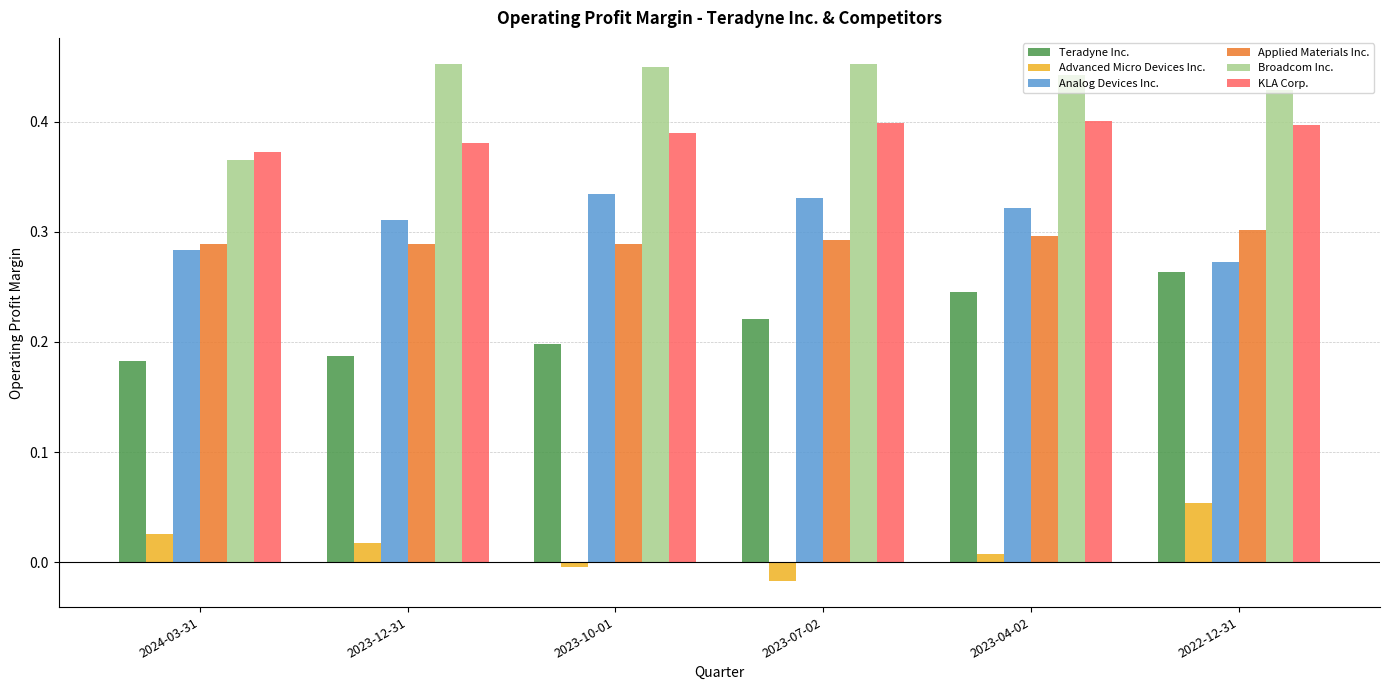

Reading right to left, transcribe all the data shown in this chart.

Teradyne Inc.: 2022-12-31=0.3	2023-04-02=0.2	2023-07-02=0.2	2023-10-01=0.2	2023-12-31=0.2	2024-03-31=0.2
Advanced Micro Devices Inc.: 2022-12-31=0.1	2023-04-02=0.0	2023-07-02=0.0	2023-10-01=0.0	2023-12-31=0.0	2024-03-31=0.0
Analog Devices Inc.: 2022-12-31=0.3	2023-04-02=0.3	2023-07-02=0.3	2023-10-01=0.3	2023-12-31=0.3	2024-03-31=0.3
Applied Materials Inc.: 2022-12-31=0.3	2023-04-02=0.3	2023-07-02=0.3	2023-10-01=0.3	2023-12-31=0.3	2024-03-31=0.3
Broadcom Inc.: 2022-12-31=0.4	2023-04-02=0.4	2023-07-02=0.5	2023-10-01=0.5	2023-12-31=0.5	2024-03-31=0.4
KLA Corp.: 2022-12-31=0.4	2023-04-02=0.4	2023-07-02=0.4	2023-10-01=0.4	2023-12-31=0.4	2024-03-31=0.4